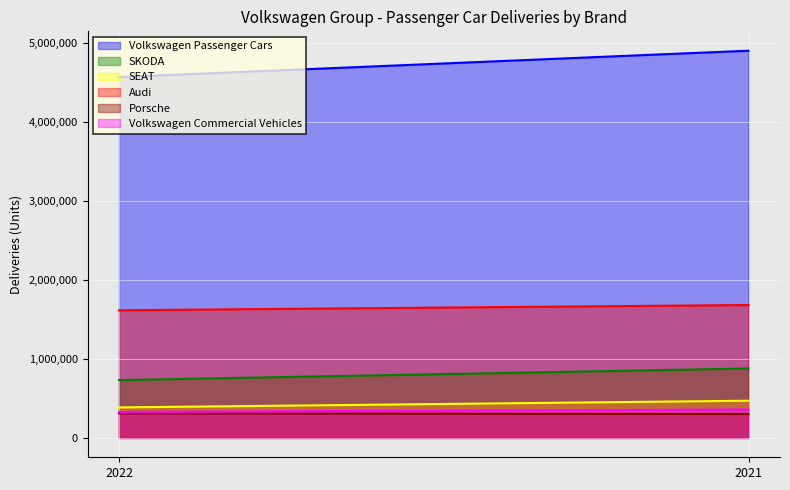

Between 2022 and 2021, which series saw the biggest shift?

Volkswagen Passenger Cars